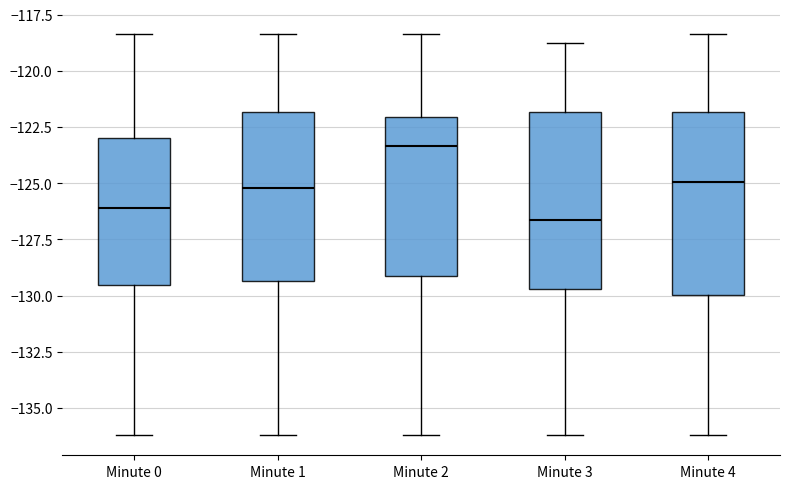

Reading left to right, transcribe this box plot: for each box, give where its median line is, the range the box spans, and where its two whiskers end, as read against the y-axis. The values are not printed on the chart, so give them approximately, as read against the axis.

Minute 0: median -126.0, box -129.5 to -123.0, whiskers -136.0 to -118.5
Minute 1: median -125.0, box -129.5 to -122.0, whiskers -136.0 to -118.5
Minute 2: median -123.5, box -129.0 to -122.0, whiskers -136.0 to -118.5
Minute 3: median -126.5, box -129.5 to -122.0, whiskers -136.0 to -119.0
Minute 4: median -125.0, box -130.0 to -122.0, whiskers -136.0 to -118.5